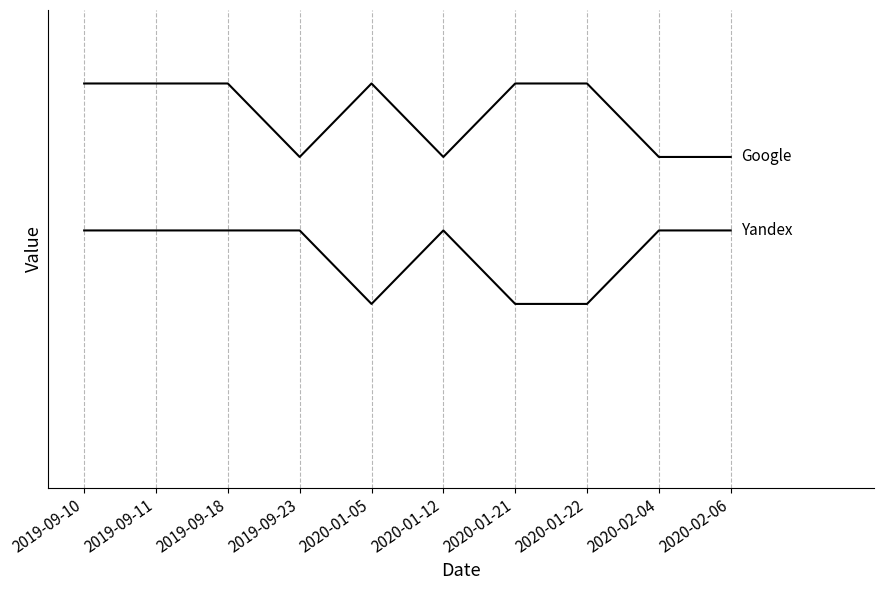

Reading left to right, what are all the values shown in this chart?

Yandex: 3	3	3	3	2	3	2	2	3	3
Google: 5	5	5	4	5	4	5	5	4	4